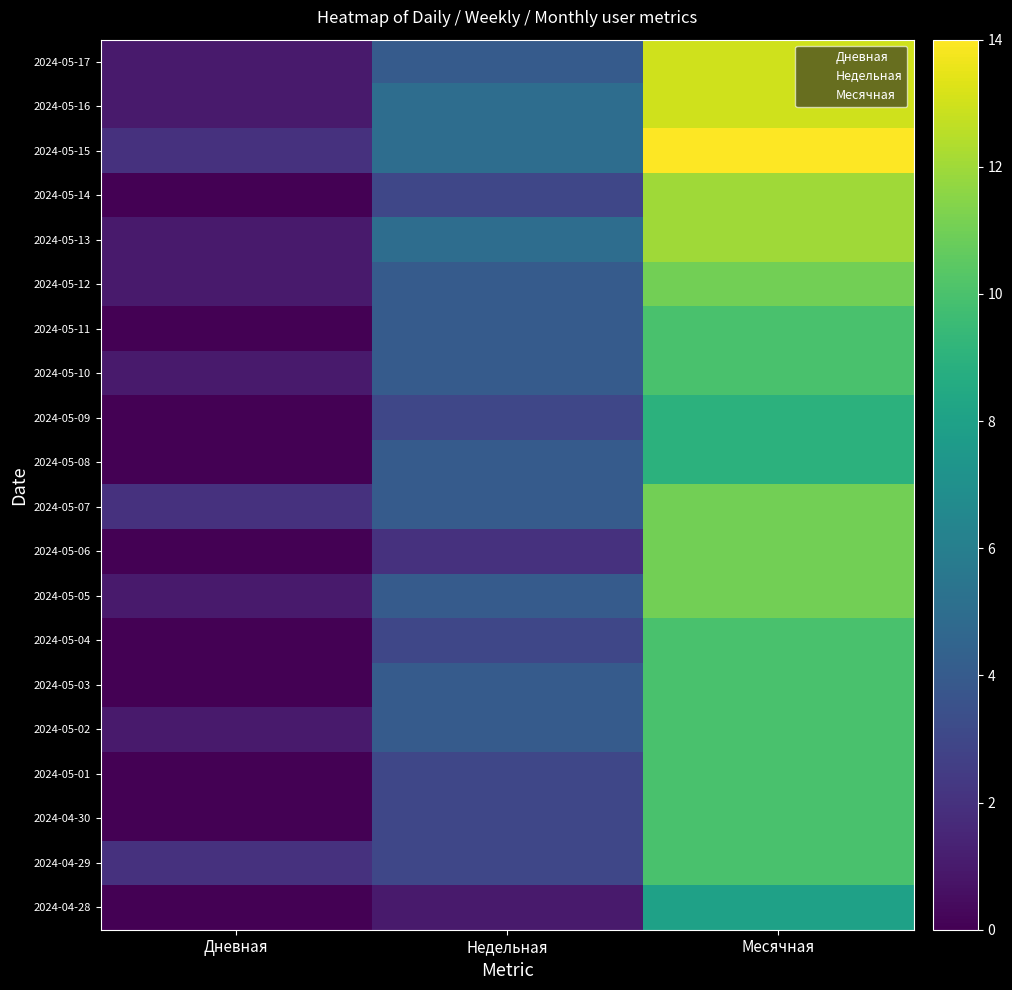

Reading right to left, extract all data points from this chart.

2024-05-17: Месячная=13	Недельная=4	Дневная=1
2024-05-16: Месячная=13	Недельная=5	Дневная=1
2024-05-15: Месячная=14	Недельная=5	Дневная=2
2024-05-14: Месячная=12	Недельная=3	Дневная=0
2024-05-13: Месячная=12	Недельная=5	Дневная=1
2024-05-12: Месячная=11	Недельная=4	Дневная=1
2024-05-11: Месячная=10	Недельная=4	Дневная=0
2024-05-10: Месячная=10	Недельная=4	Дневная=1
2024-05-09: Месячная=9	Недельная=3	Дневная=0
2024-05-08: Месячная=9	Недельная=4	Дневная=0
2024-05-07: Месячная=11	Недельная=4	Дневная=2
2024-05-06: Месячная=11	Недельная=2	Дневная=0
2024-05-05: Месячная=11	Недельная=4	Дневная=1
2024-05-04: Месячная=10	Недельная=3	Дневная=0
2024-05-03: Месячная=10	Недельная=4	Дневная=0
2024-05-02: Месячная=10	Недельная=4	Дневная=1
2024-05-01: Месячная=10	Недельная=3	Дневная=0
2024-04-30: Месячная=10	Недельная=3	Дневная=0
2024-04-29: Месячная=10	Недельная=3	Дневная=2
2024-04-28: Месячная=8	Недельная=1	Дневная=0